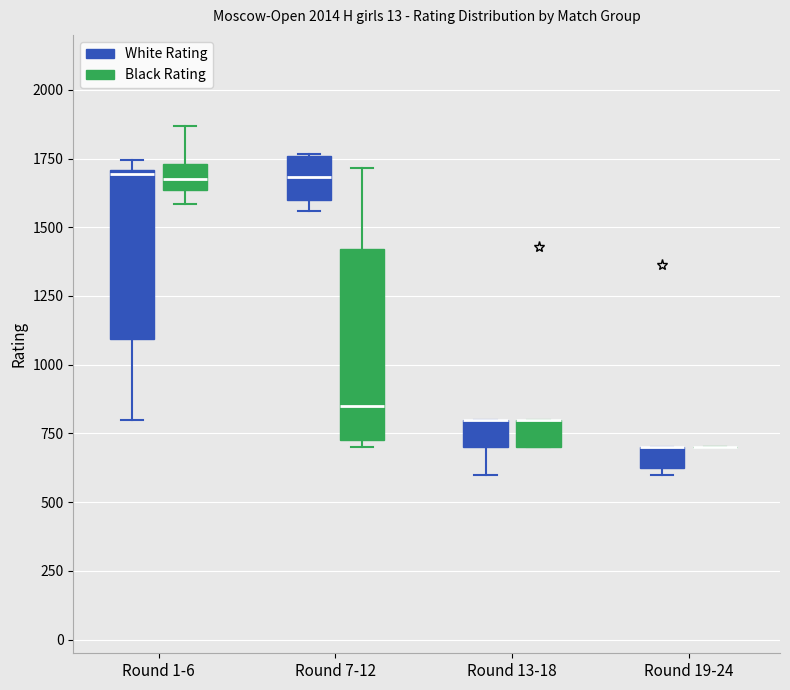

Where is the upper edge of the box for Round 13-18 (White Rating) on the y-axis? The values are not printed on the chart, so give them approximately, as read against the axis.

800